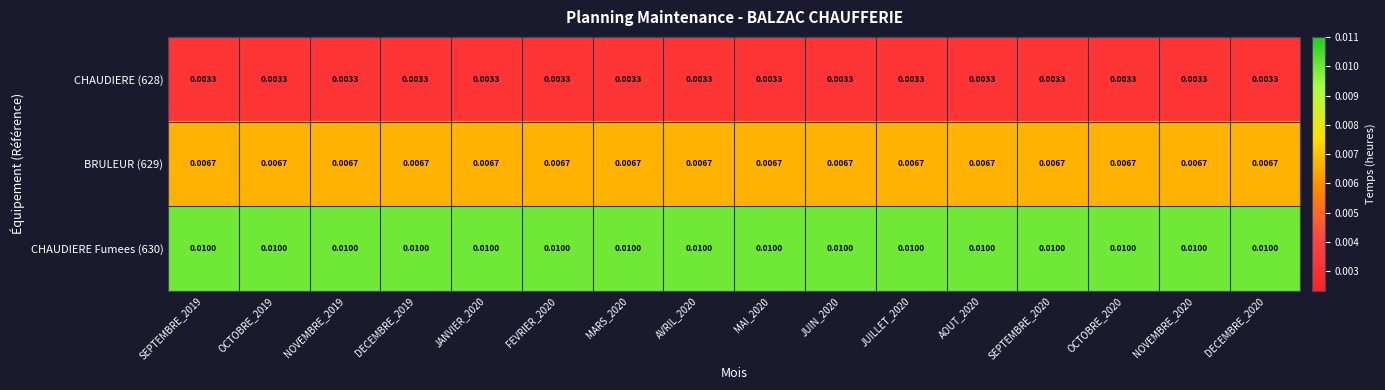

Is the value of BRULEUR (629) at OCTOBRE_2020 greater than the value of CHAUDIERE Fumees (630) at JANVIER_2020?

No